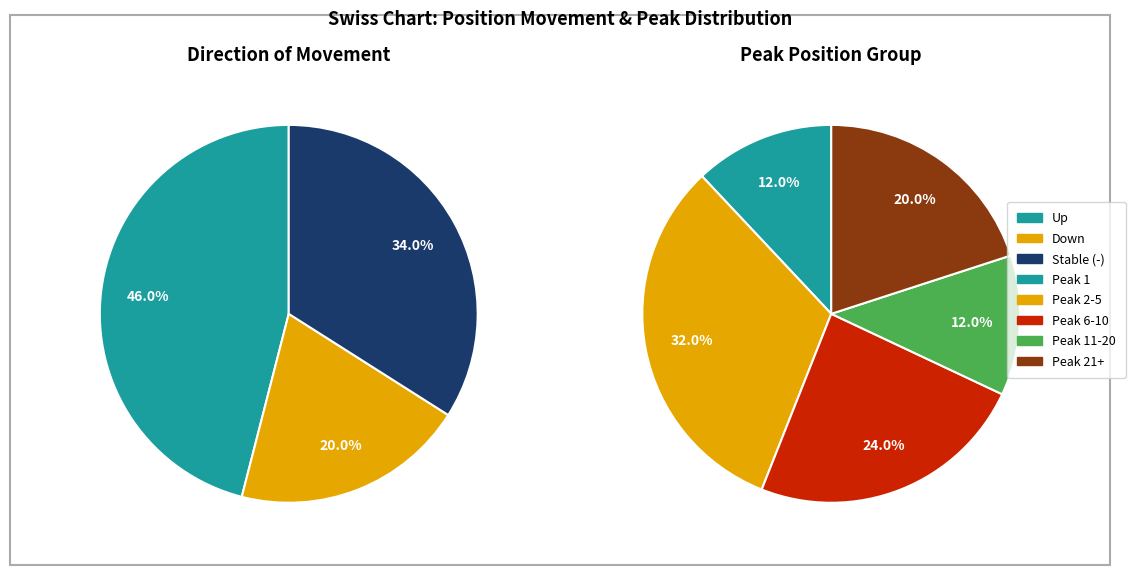

What is the total percentage of up_down_values and 1?

66.0%